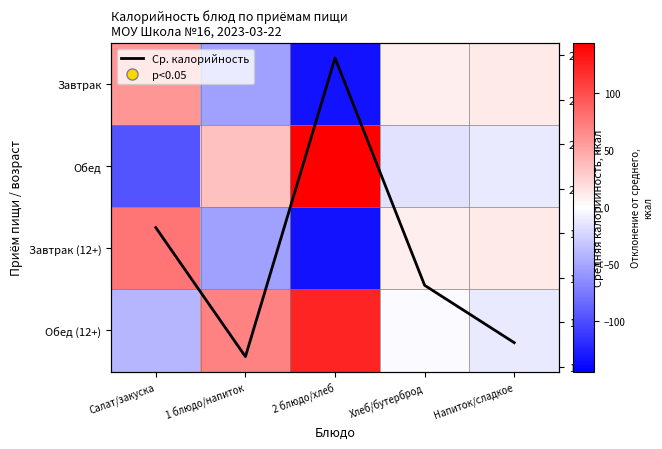

List the labels in order of Обед (12+) value, smallest first.

Салат/закуска, Напиток/сладкое, Хлеб/бутерброд, 1 блюдо/напиток, 2 блюдо/хлеб